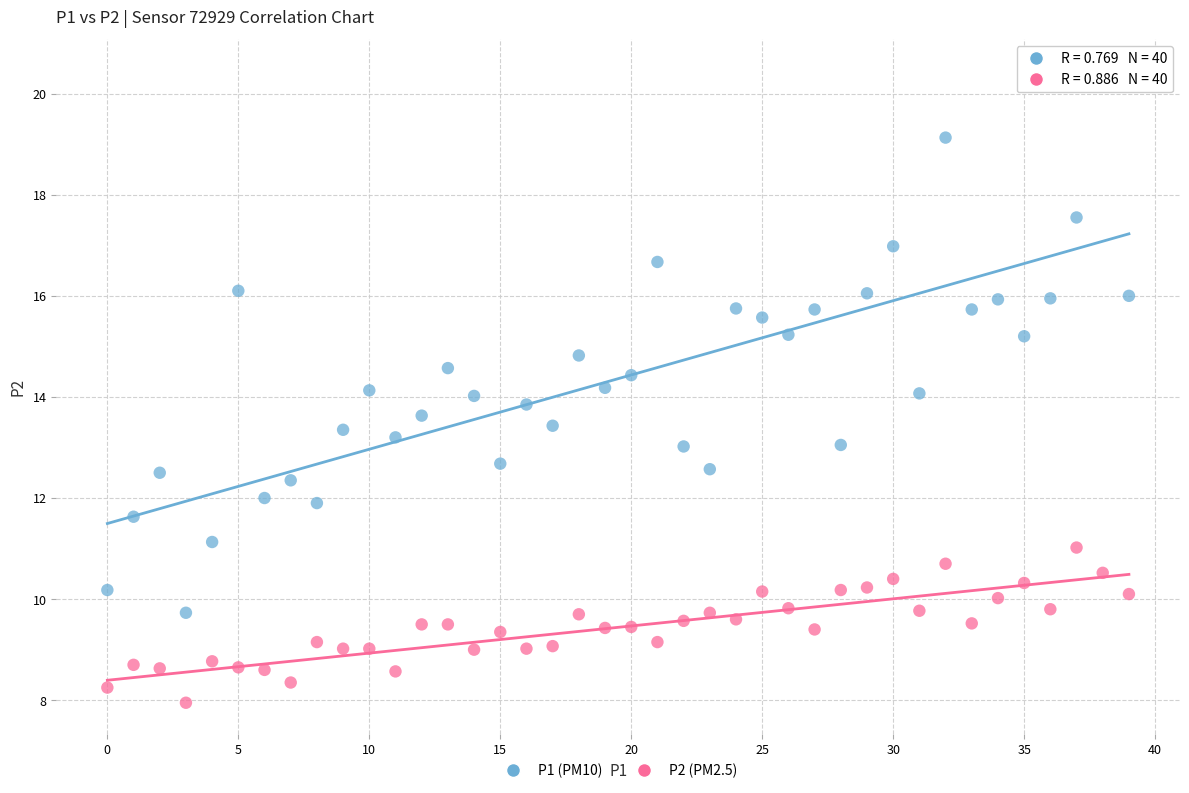

What are all the series names shown in the legend?

P1 (PM10), P2 (PM2.5)